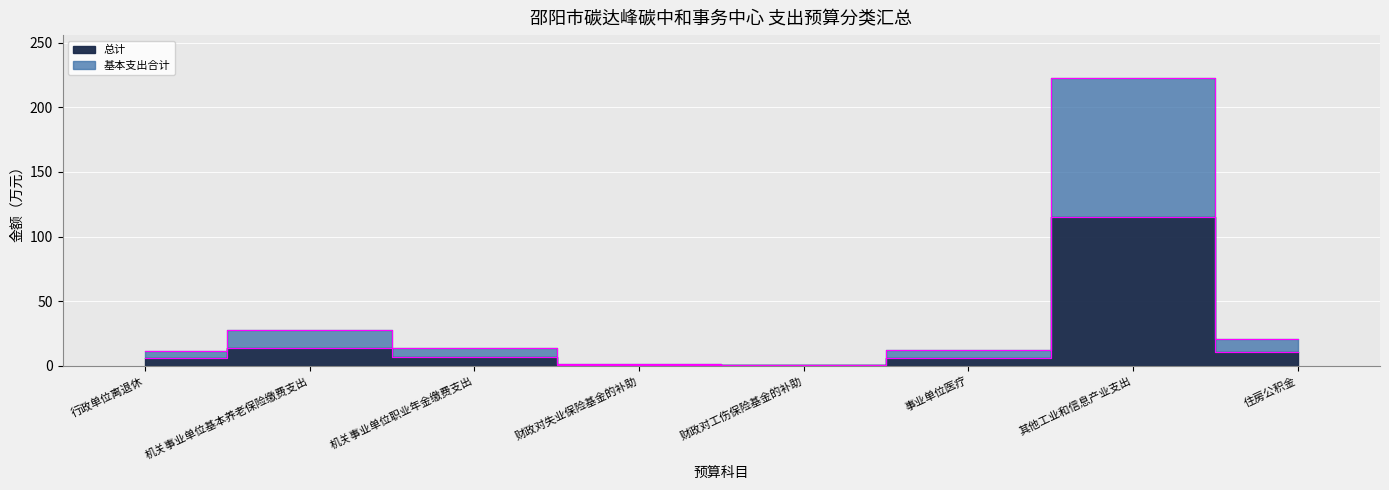

Is it true that 基本支出合计 equals 0.7 at 财政对工伤保险基金的补助?

True